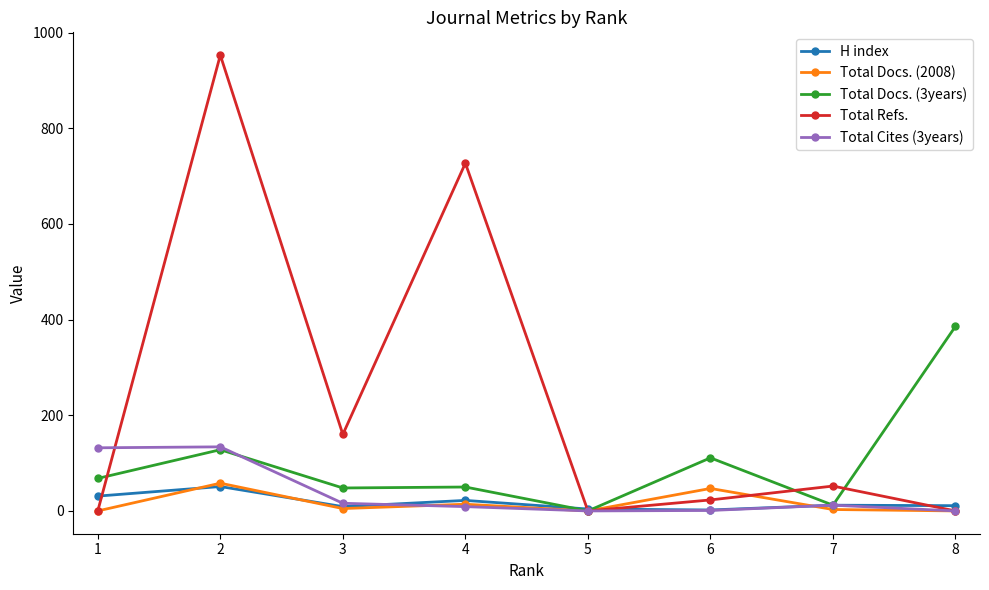

Which series has the largest total across all categories?

Total Refs.